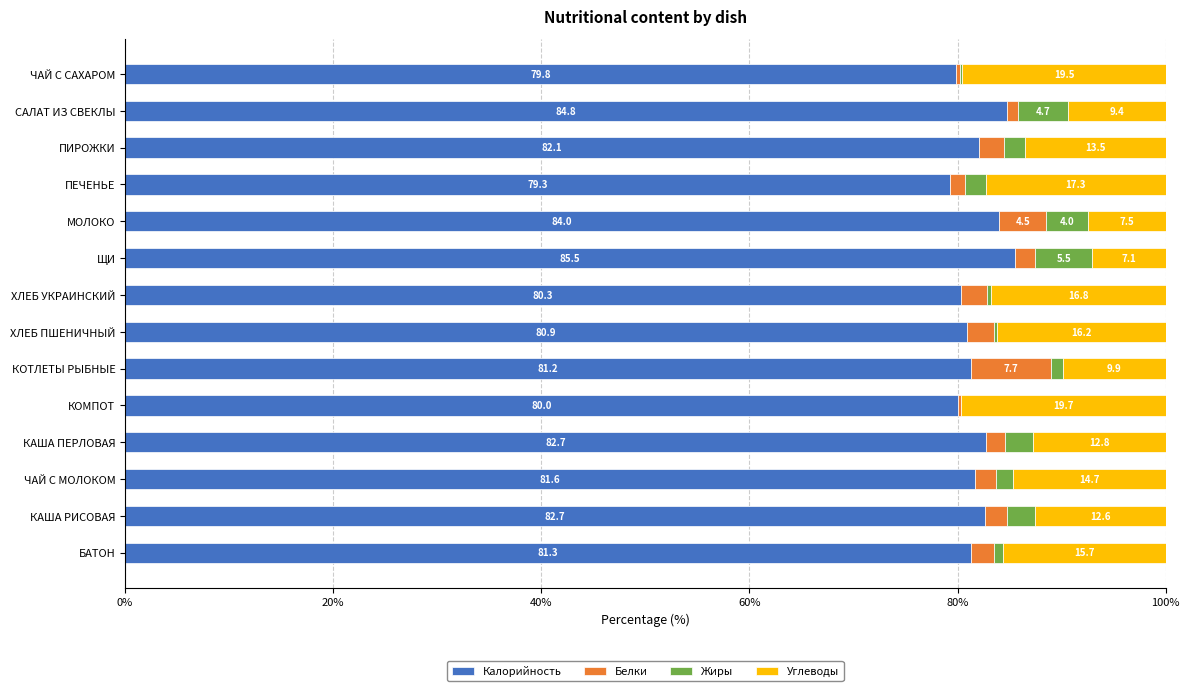

The value of Калорийность at МОЛОКО is 84.0. True or false?

True